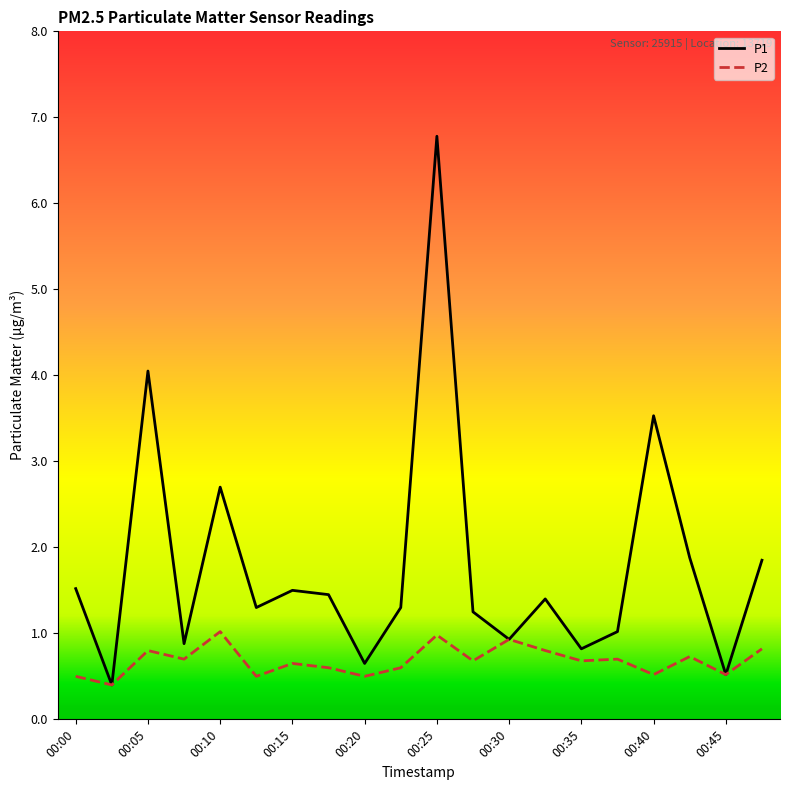

Which series has the largest total across all categories?

P1